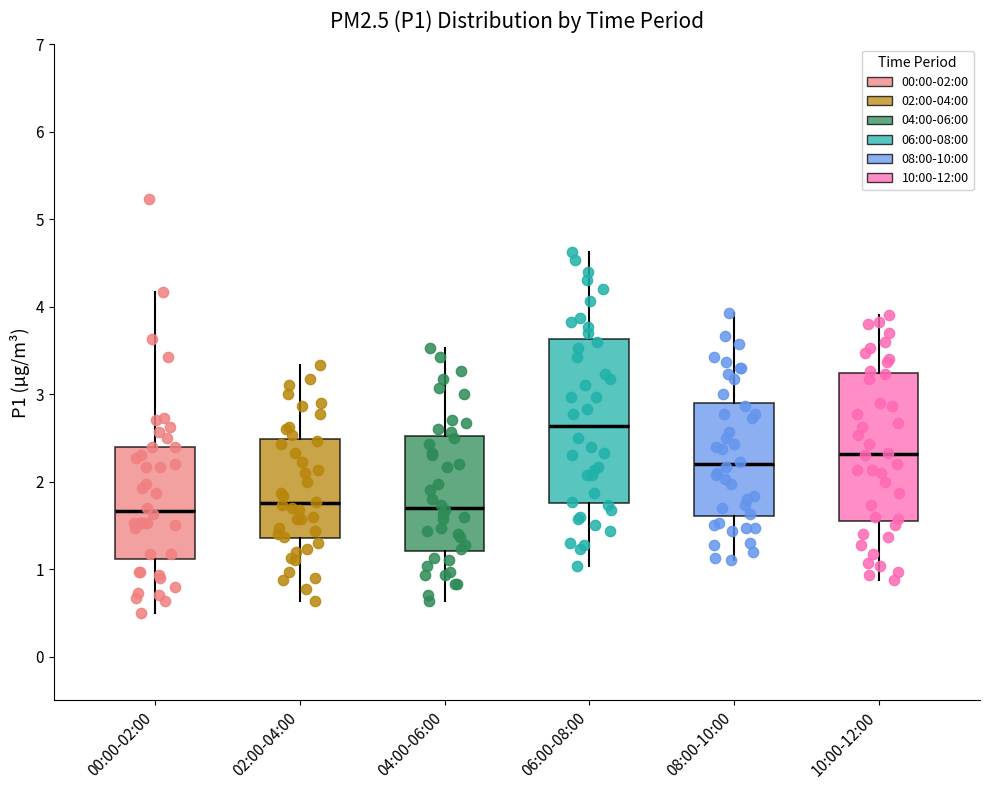

Where is the lower edge of the box for 08:00-10:00 on the y-axis? The values are not printed on the chart, so give them approximately, as read against the axis.

1.6